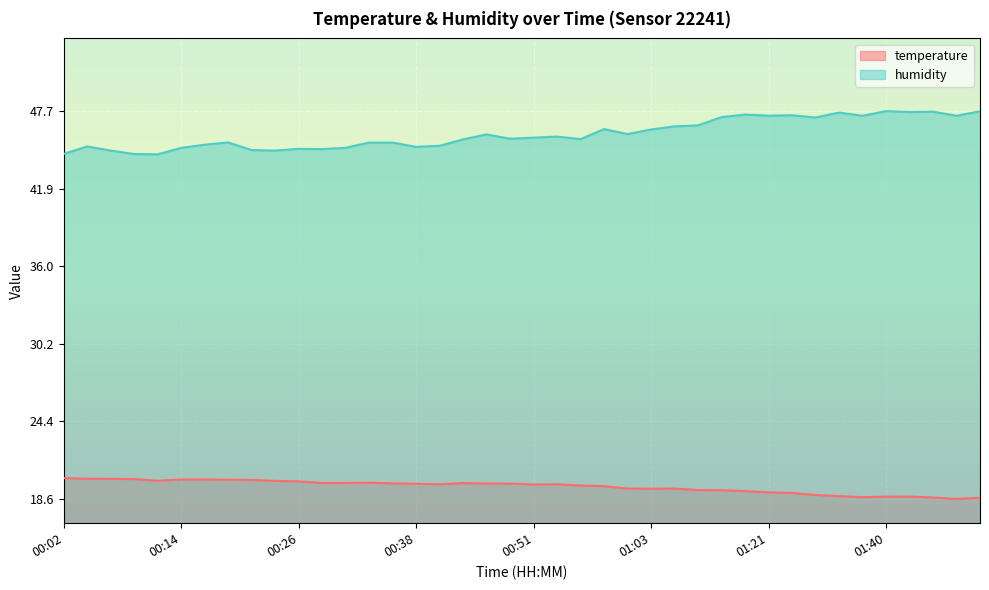

Between 00:31 and 01:19, which is larger?

00:31